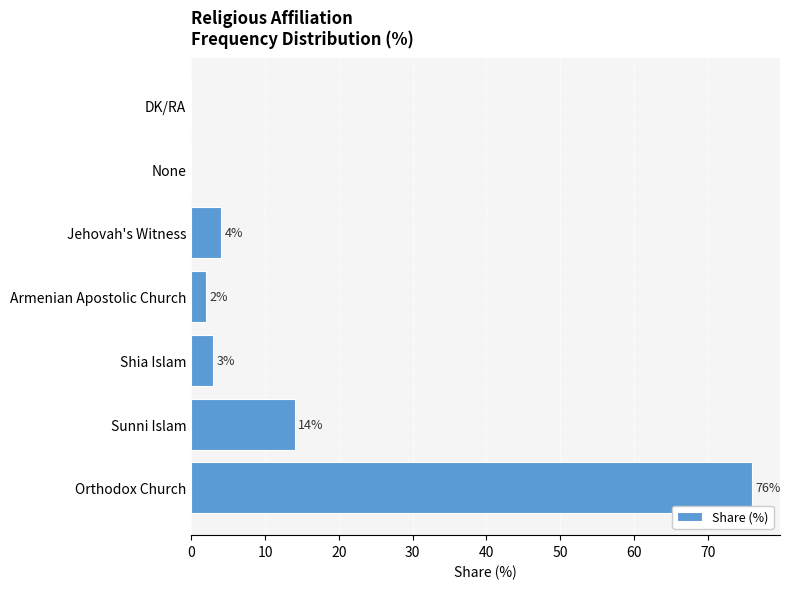

Is it true that the value at Sunni Islam is 14?

True